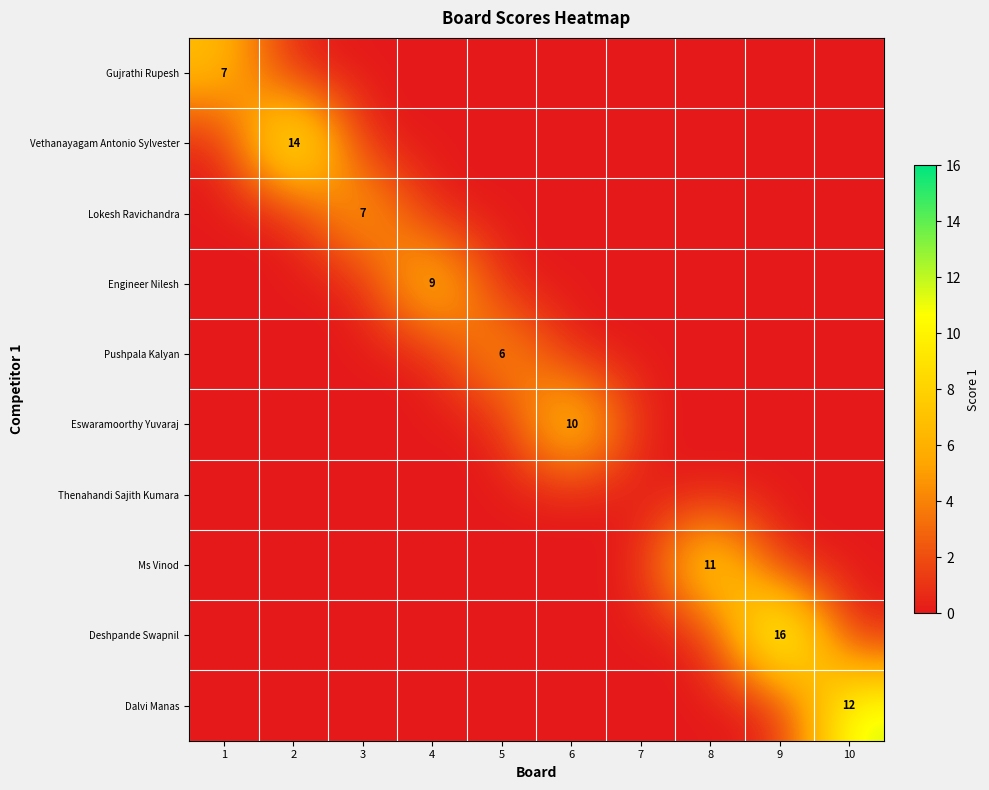

The Lokesh Ravichandra series shows 2 at 3. True or false?

False